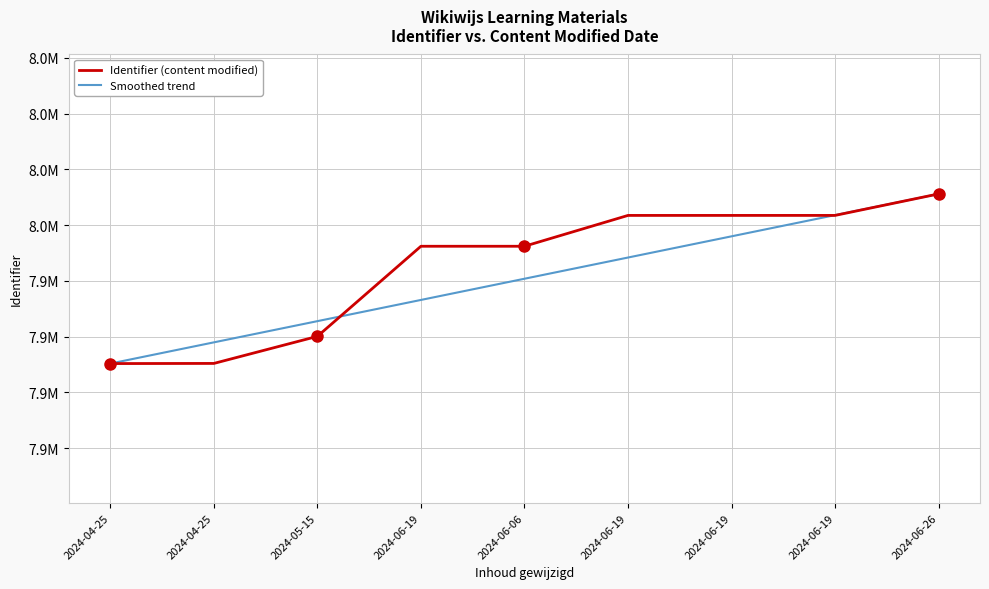

The value of Smoothed trend at 2024-06-19 is 10405989.2. True or false?

False